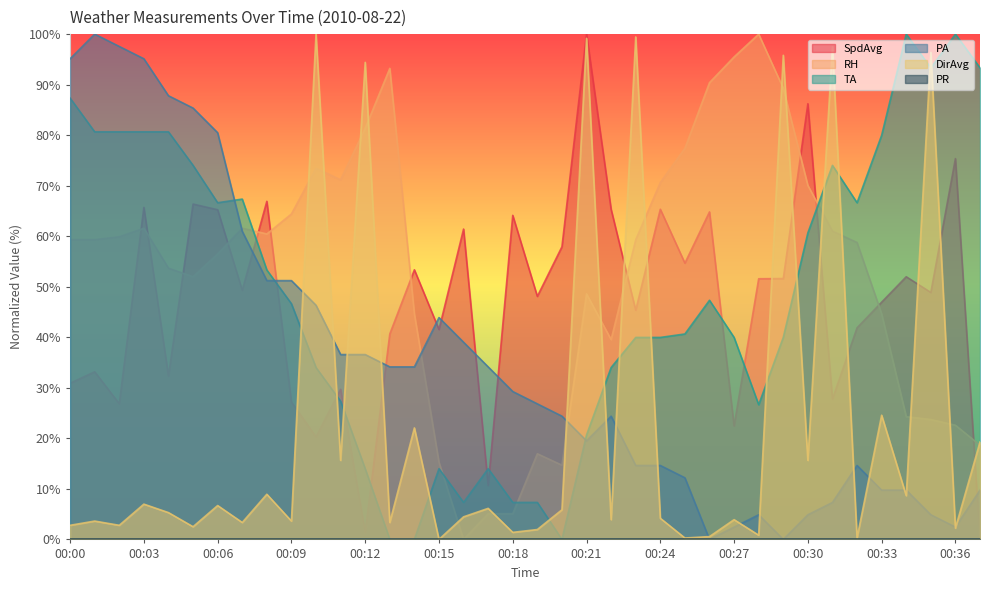

What is the sum of all SpdAvg values?

1793.4